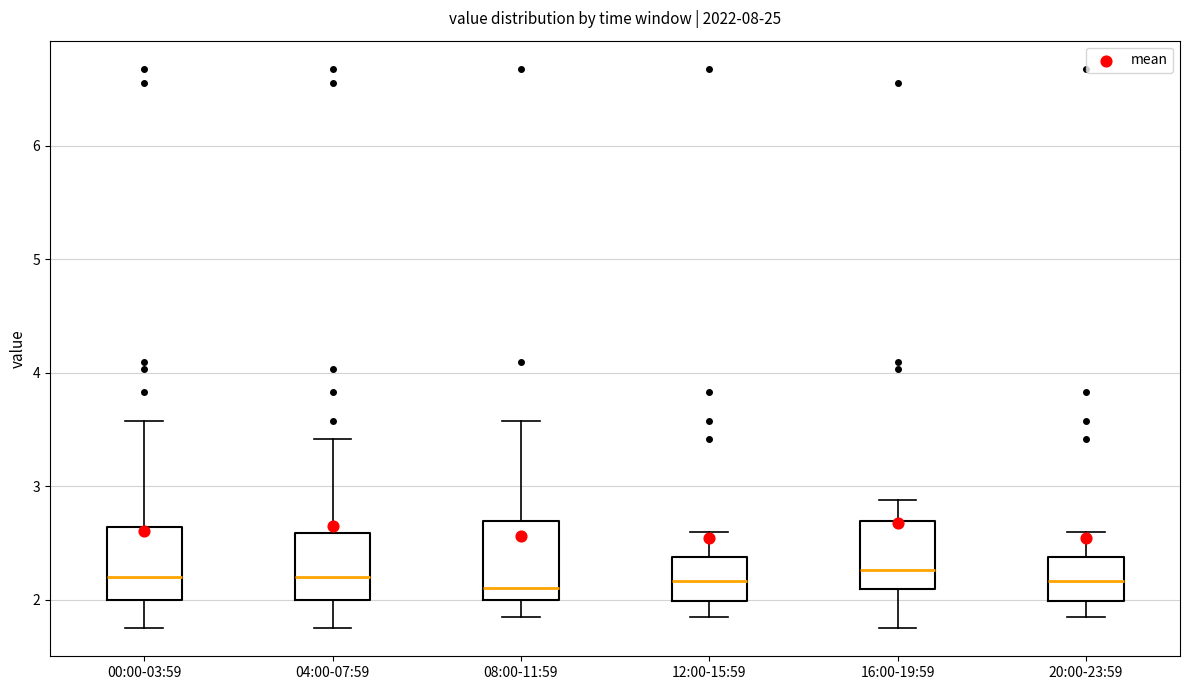

Reading left to right, transcribe this box plot: for each box, give where its median line is, the range the box spans, and where its two whiskers end, as read against the y-axis. The values are not printed on the chart, so give them approximately, as read against the axis.

00:00-03:59: median 2.2, box 2.0 to 2.6, whiskers 1.8 to 3.6
04:00-07:59: median 2.2, box 2.0 to 2.6, whiskers 1.8 to 3.4
08:00-11:59: median 2.1, box 2.0 to 2.7, whiskers 1.9 to 3.6
12:00-15:59: median 2.2, box 2.0 to 2.4, whiskers 1.9 to 2.6
16:00-19:59: median 2.3, box 2.1 to 2.7, whiskers 1.8 to 2.9
20:00-23:59: median 2.2, box 2.0 to 2.4, whiskers 1.9 to 2.6